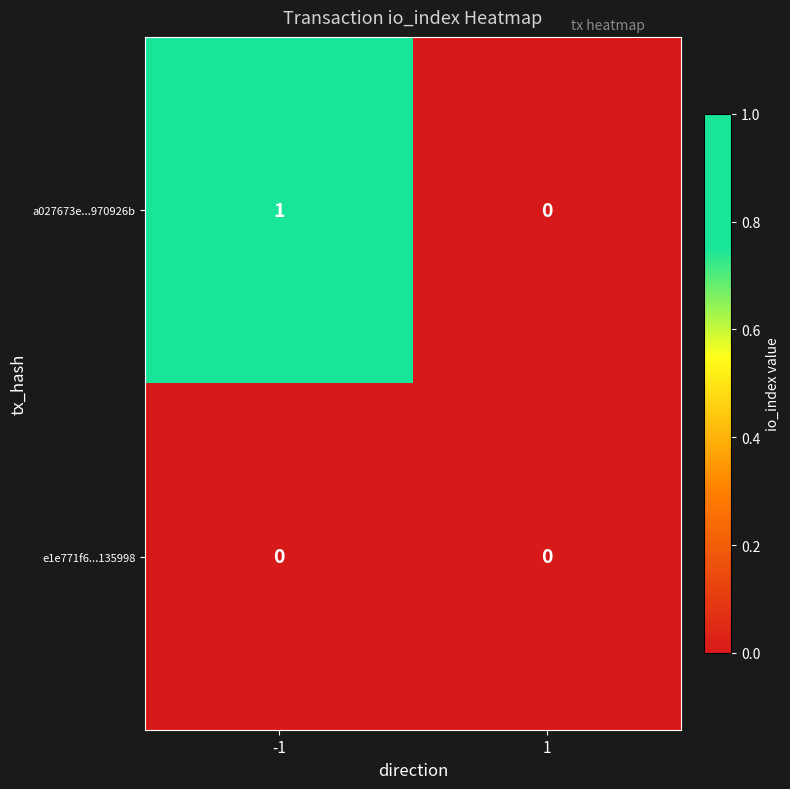

Reading right to left, transcribe all the data shown in this chart.

a027673e...970926b: 0	1
e1e771f6...135998: 0	0